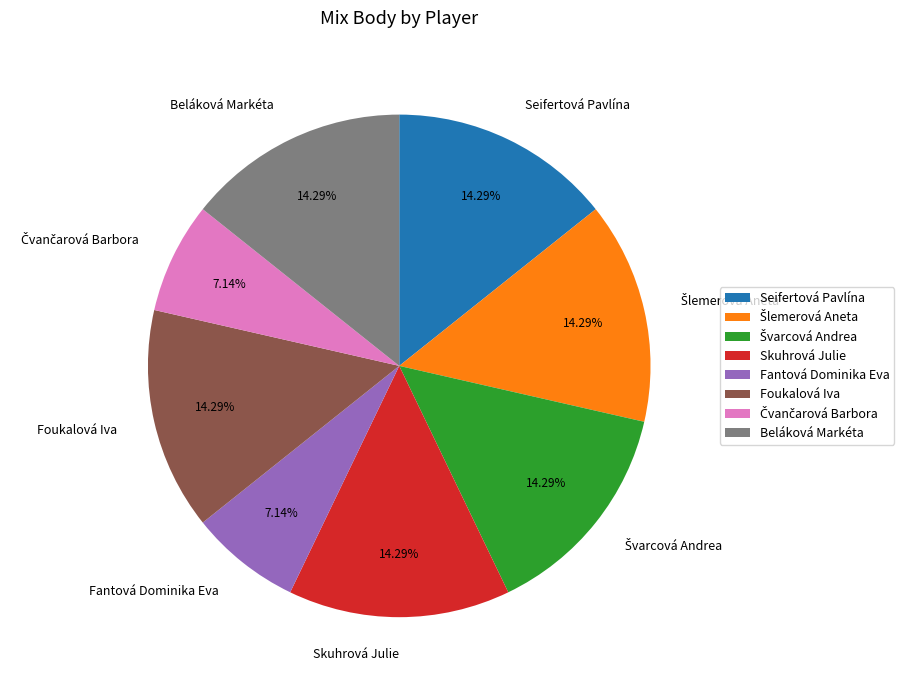

What is the ratio of the value at Fantová Dominika Eva to the value at Skuhrová Julie?

0.5